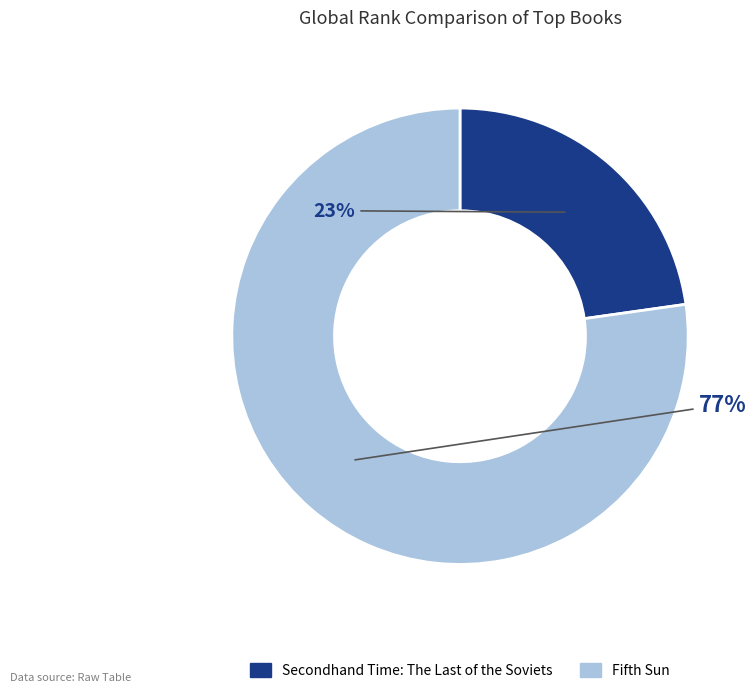

To the nearest percent, what is the difference between the largest and smallest slice percentages?

54%